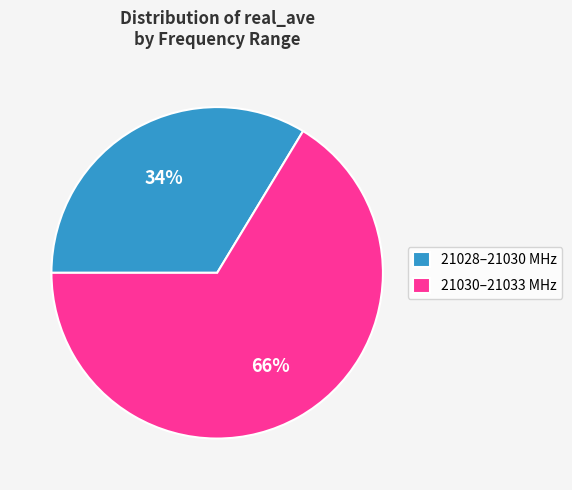

How many slices are in this pie chart?

2